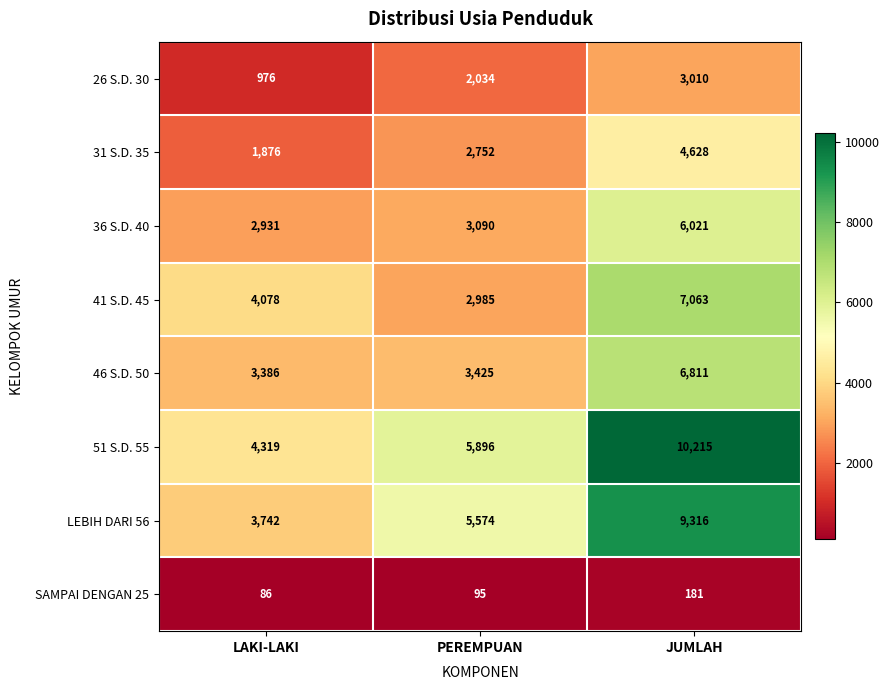

What is the sum of all 36 S.D. 40 values?

12042